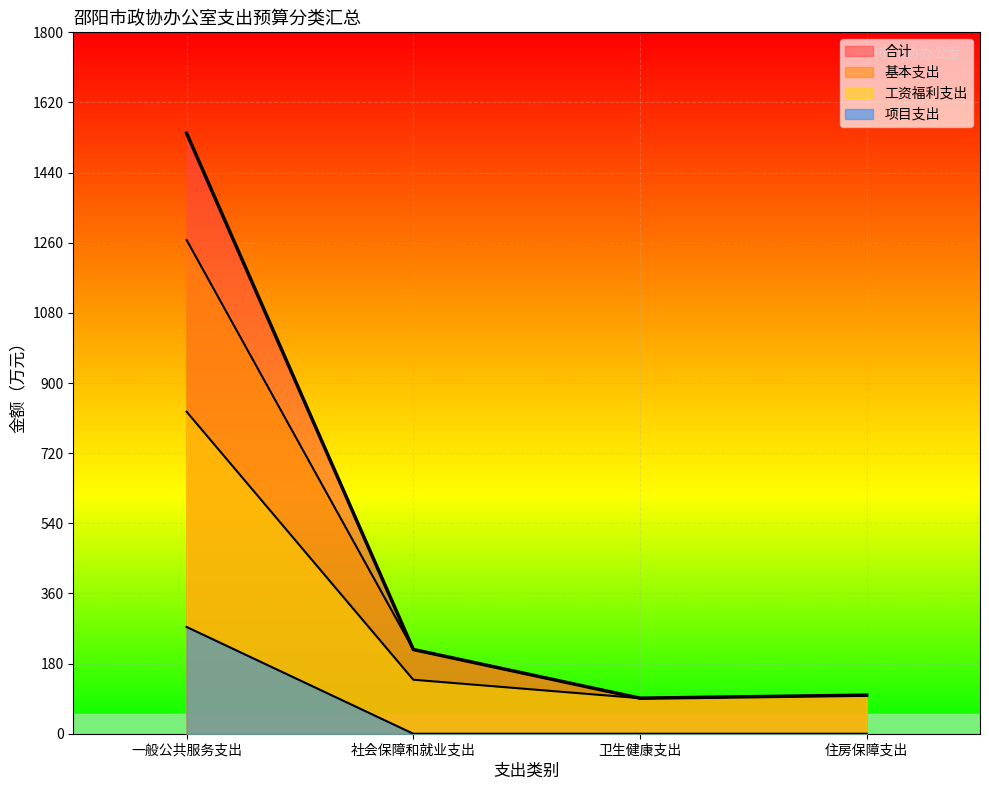

True or false: 基本支出 and 工资福利支出 intersect in this chart.

False